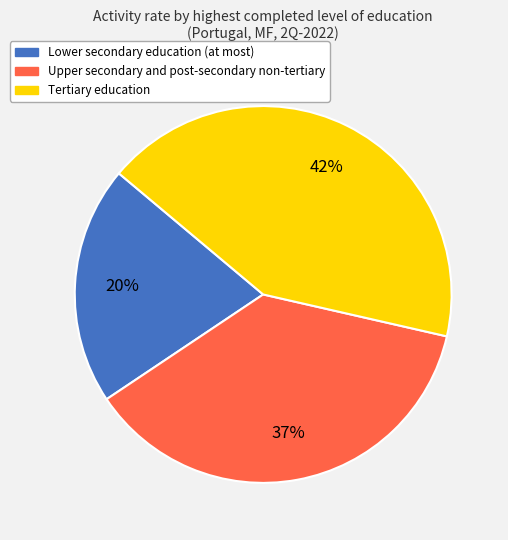

How many slices are in this pie chart?

3